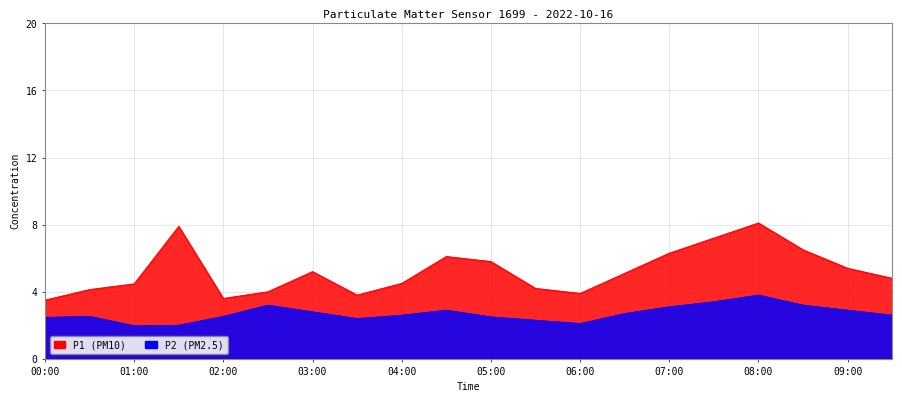

Rank the categories by P1 value from lowest to highest.

00:00, 02:00, 03:30, 06:00, 02:30, 00:30, 05:30, 01:00, 04:00, 09:30, 06:30, 03:00, 09:00, 05:00, 04:30, 07:00, 08:30, 07:30, 01:30, 08:00